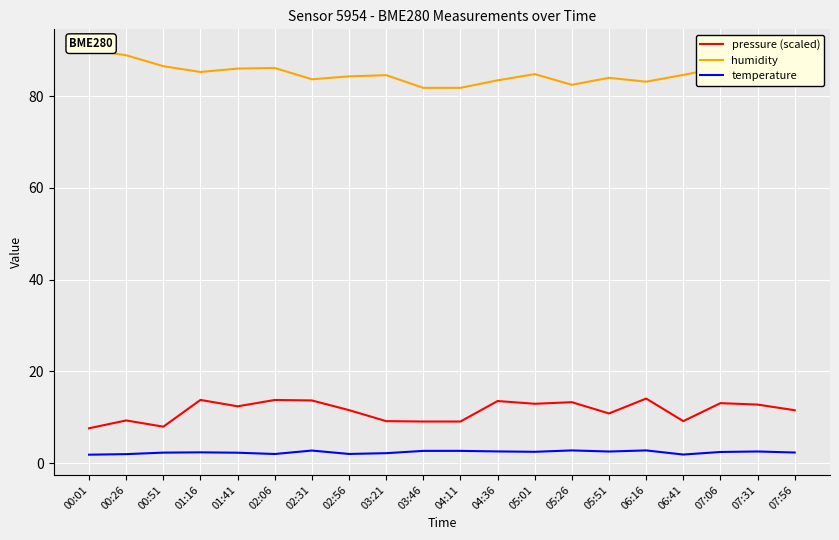

What is the highest value of the humidity series?

90.2